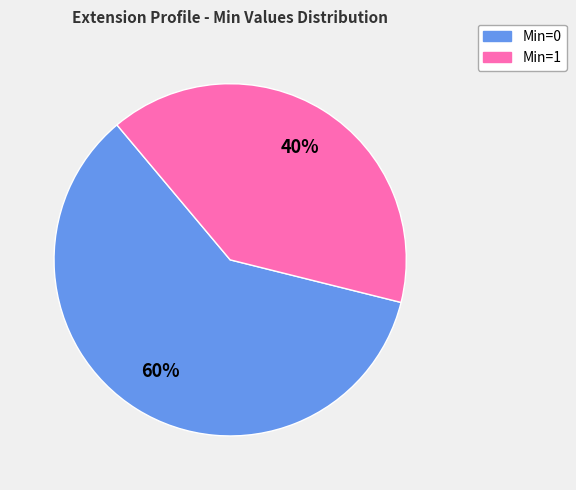

Is it true that Min=0 is 68% of the pie?

False